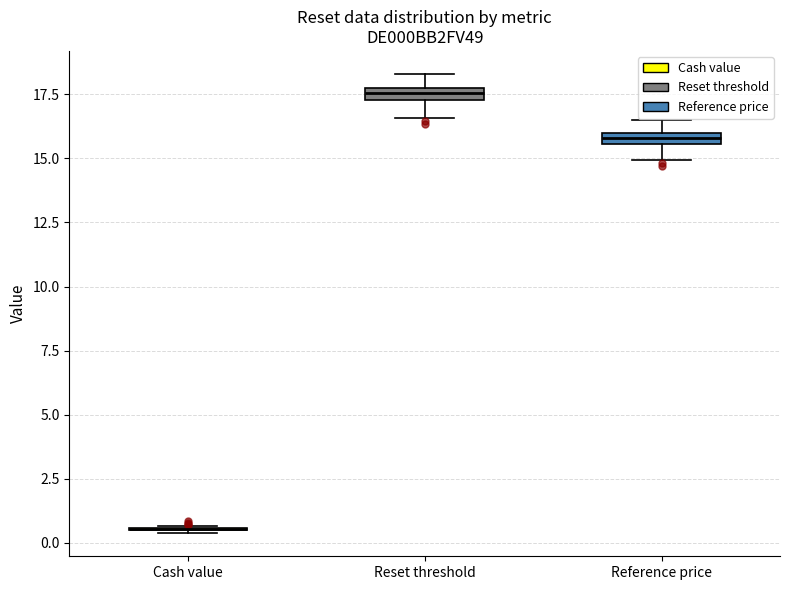

Where does the upper whisker of the box for Reset threshold end on the y-axis? The values are not printed on the chart, so give them approximately, as read against the axis.

18.5